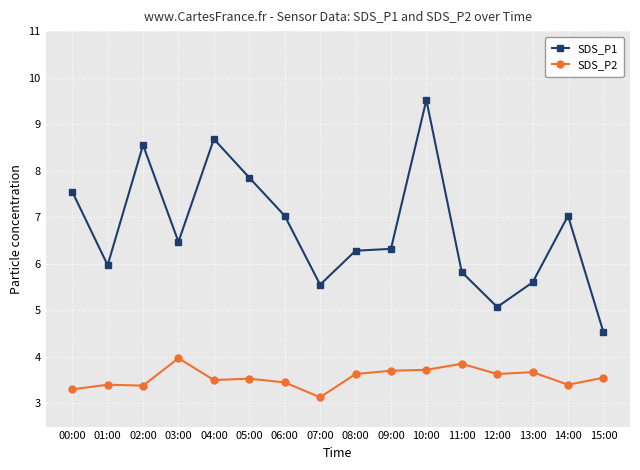

True or false: SDS_P1 and SDS_P2 intersect in this chart.

False